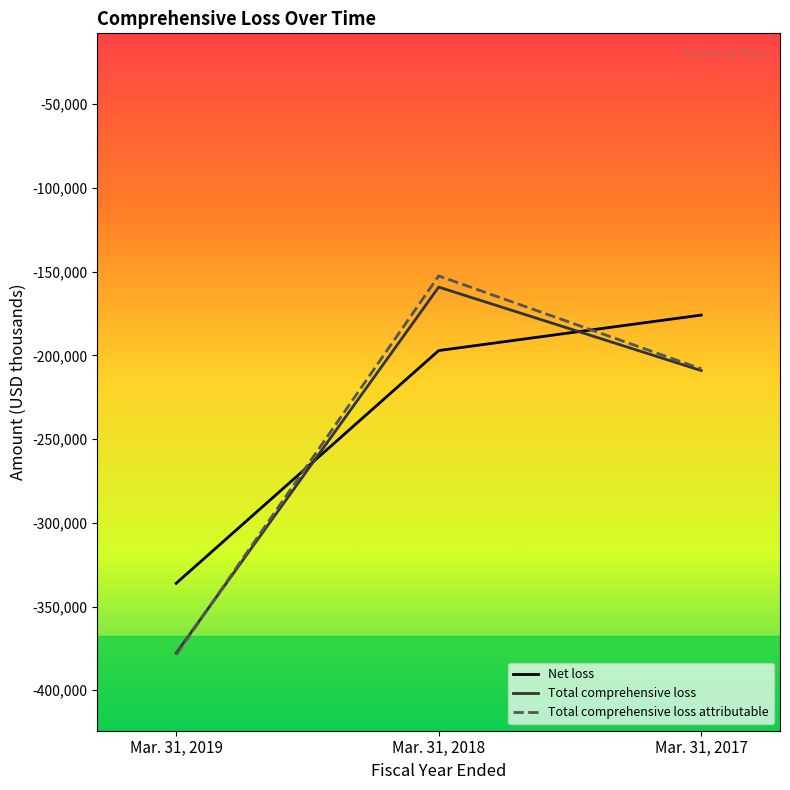

What is the maximum value for Net loss?

-175916